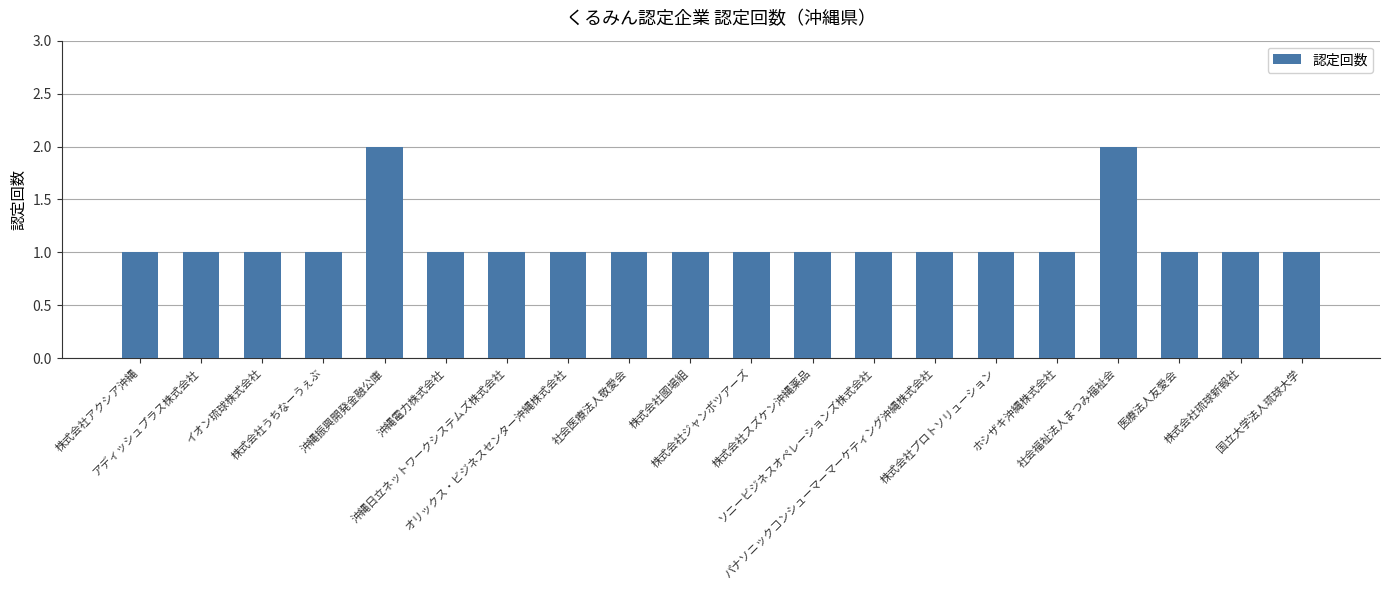

Does the chart contain stacked bars?

No